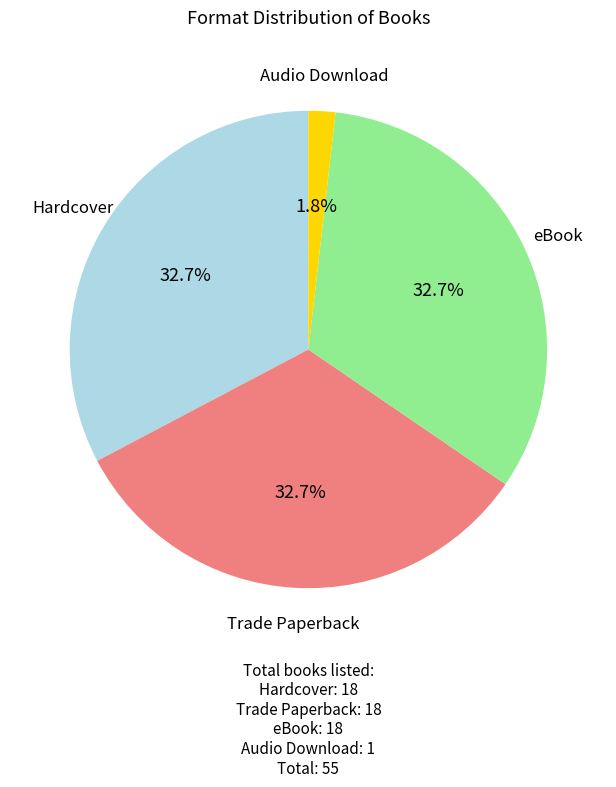

How many slices are in this pie chart?

4